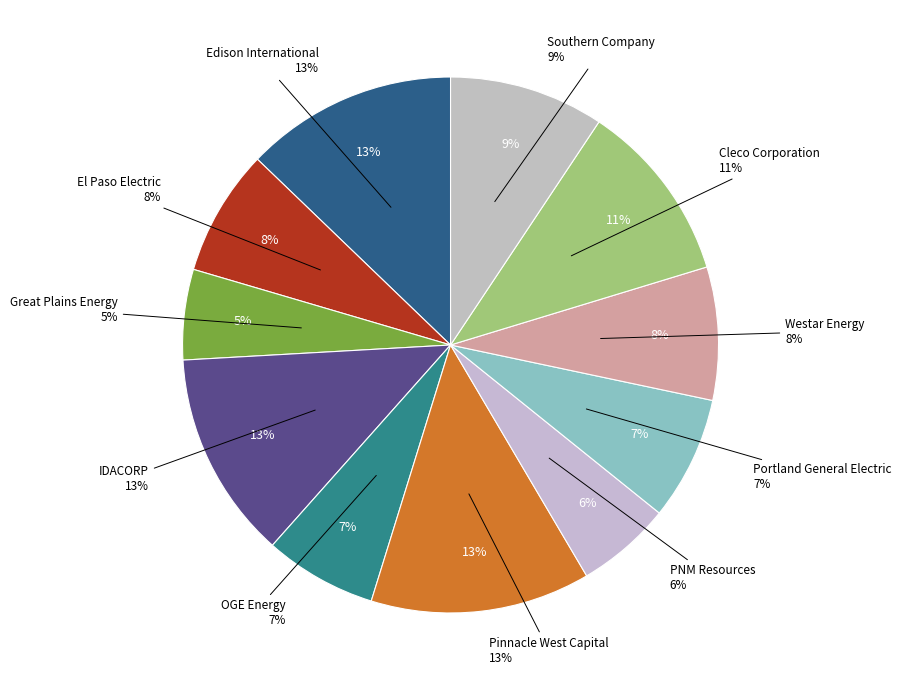

To the nearest percent, what is the difference between the largest and smallest slice percentages?

8%